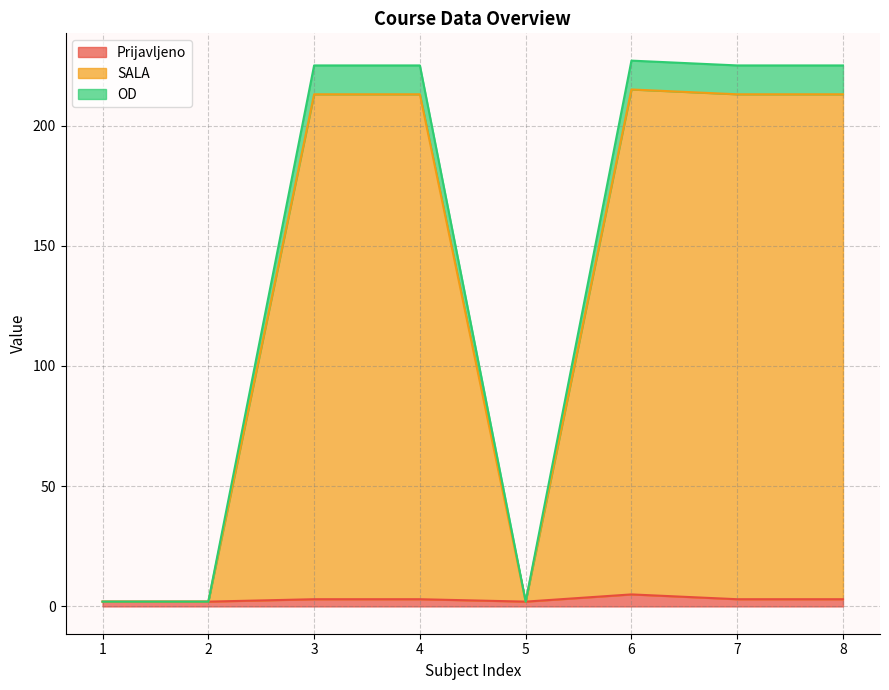

What are all the series names shown in the legend?

Prijavljeno, SALA, OD